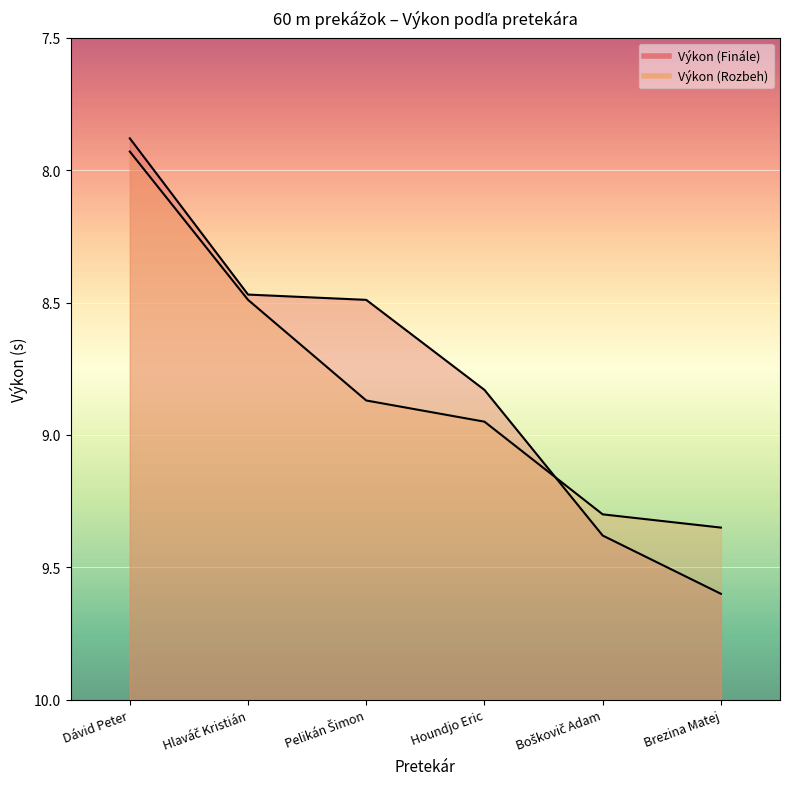

What is the label of the 3rd point from the right?

Houndjo Eric